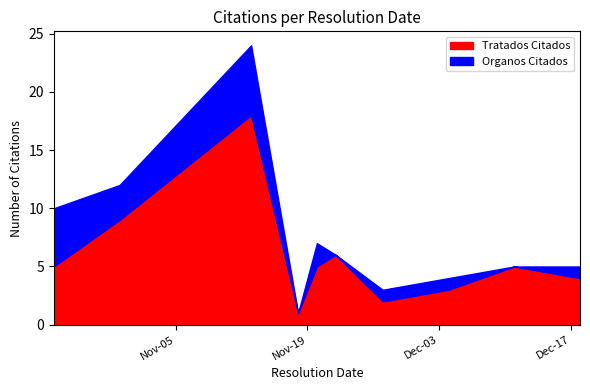

The value of Organos Citados at 0 is 0. True or false?

False